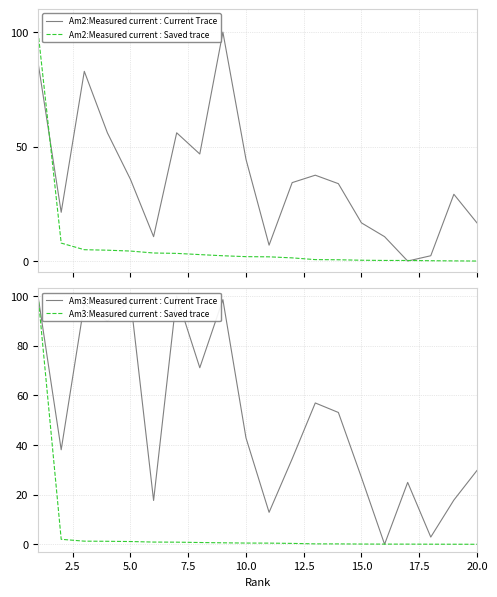

What is the highest value of the Am2:Measured current : Saved trace series?

100.0